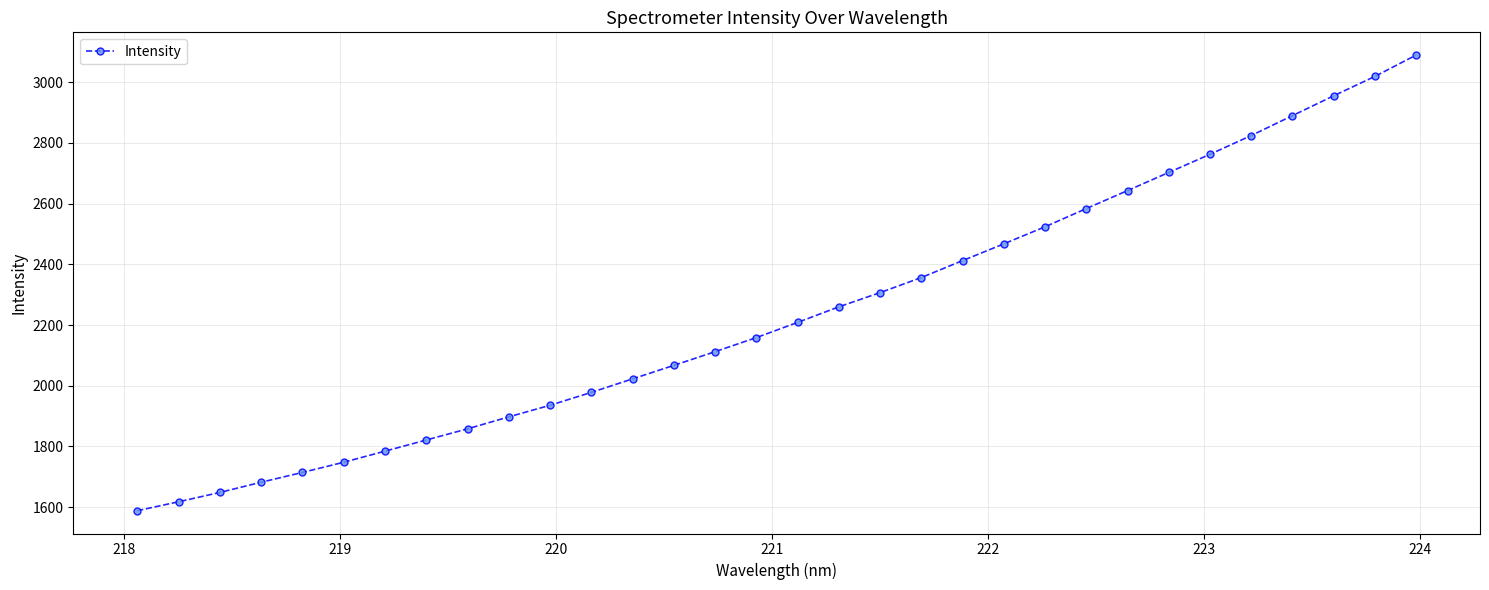

What is the maximum value shown in the chart?

3089.3